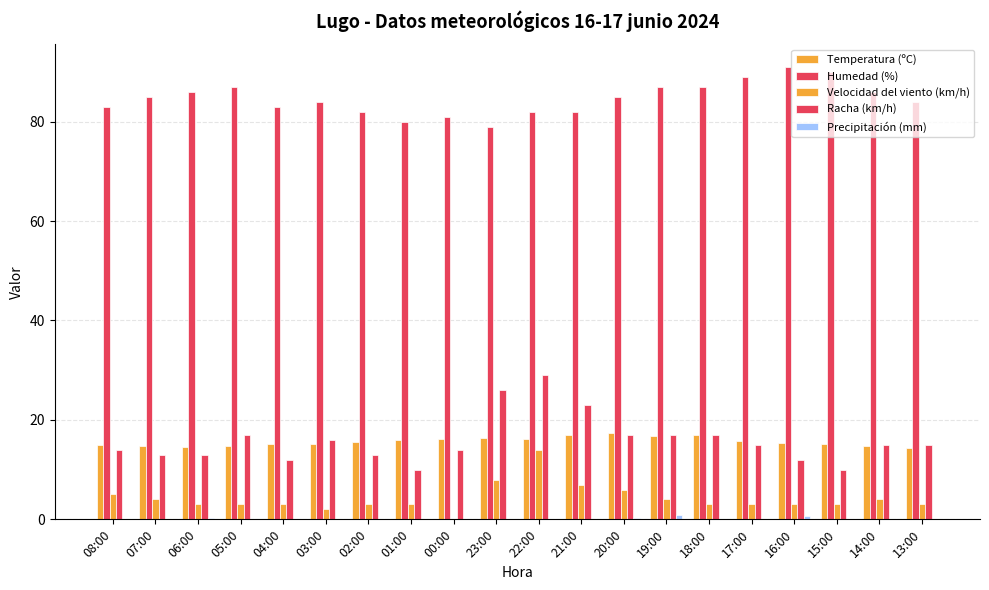

How many series are shown in this chart?

5